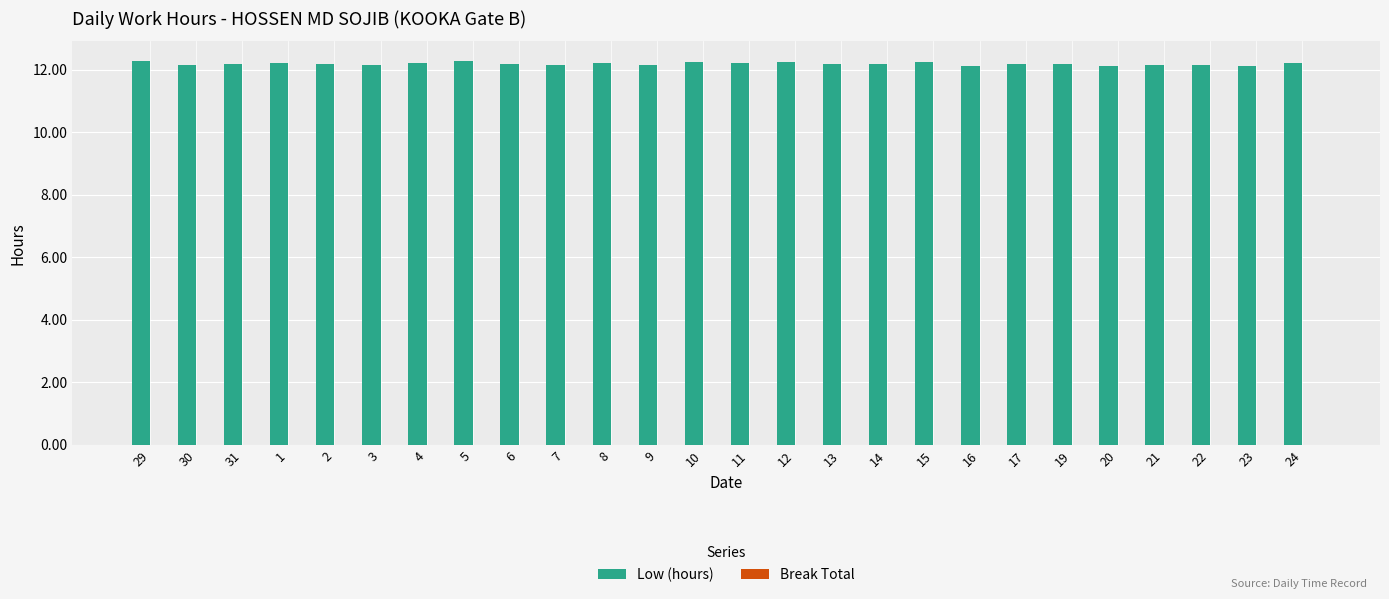

What is the greatest value displayed?

12.3